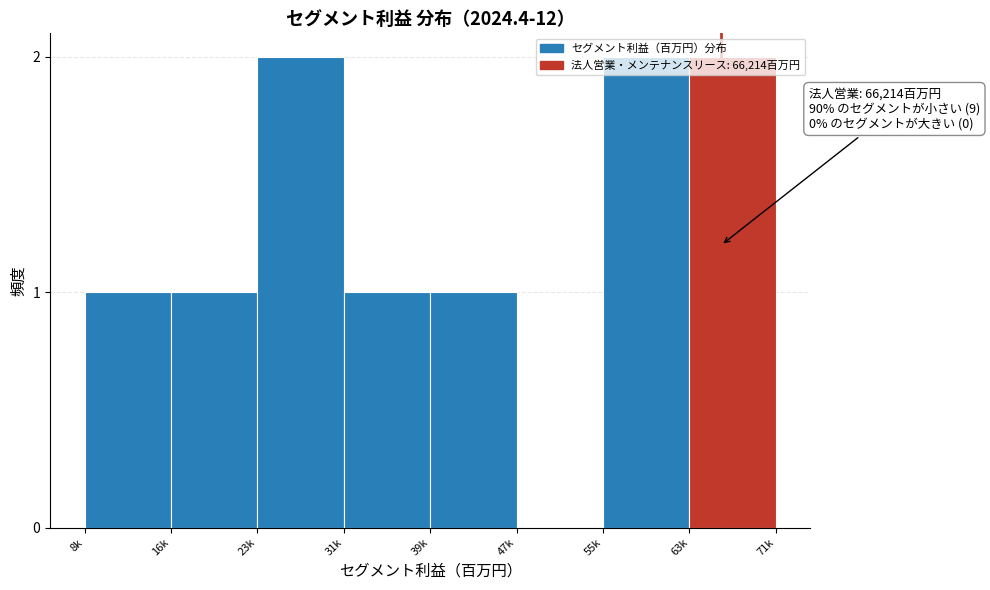

What is the ratio of the value at 63k to the value at 31k?

2.0